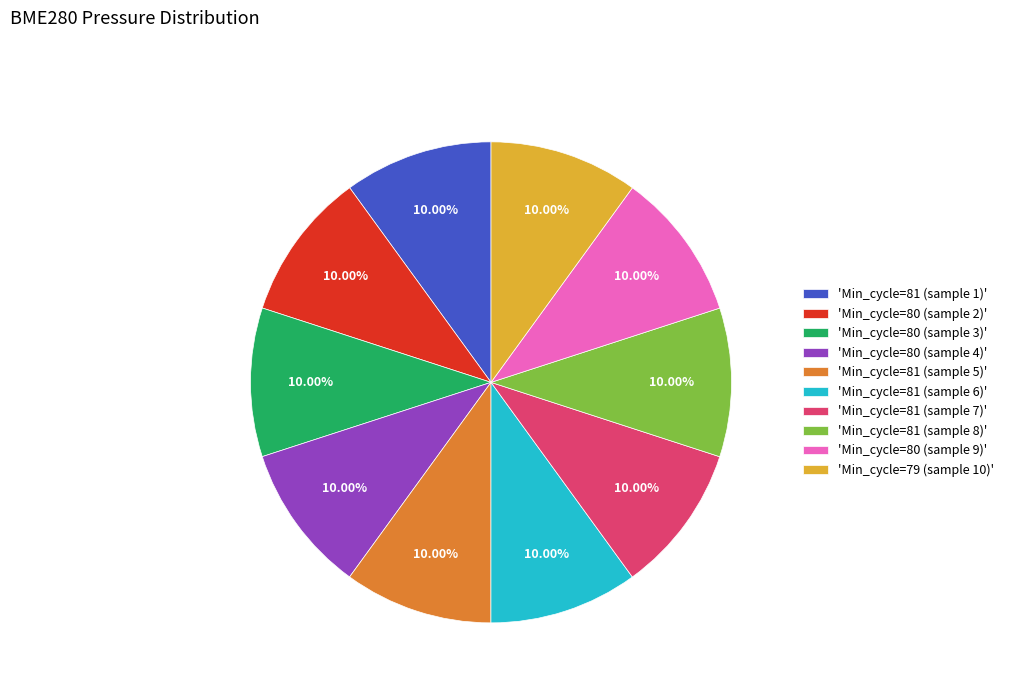

Does any single category account for the majority?

No